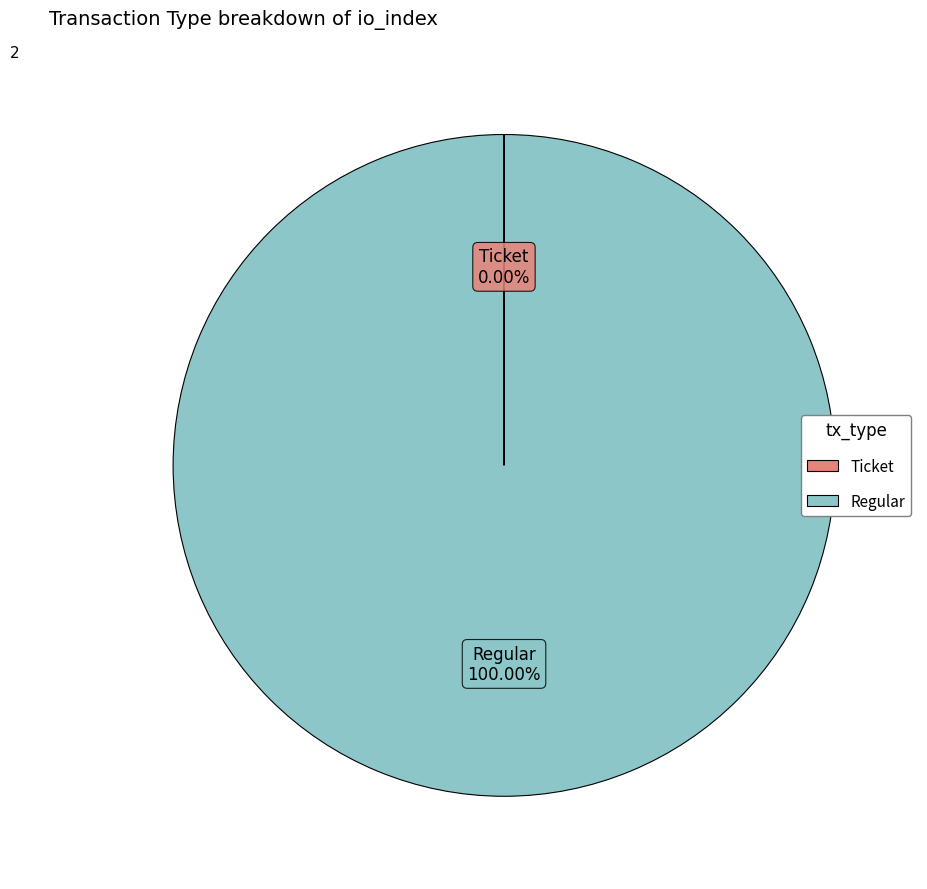

Is Regular the majority of the pie?

Yes